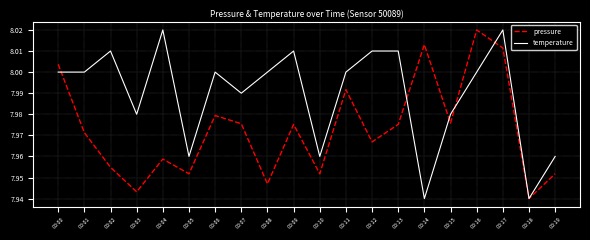

At which category does pressure reach its first local valley?

00:03